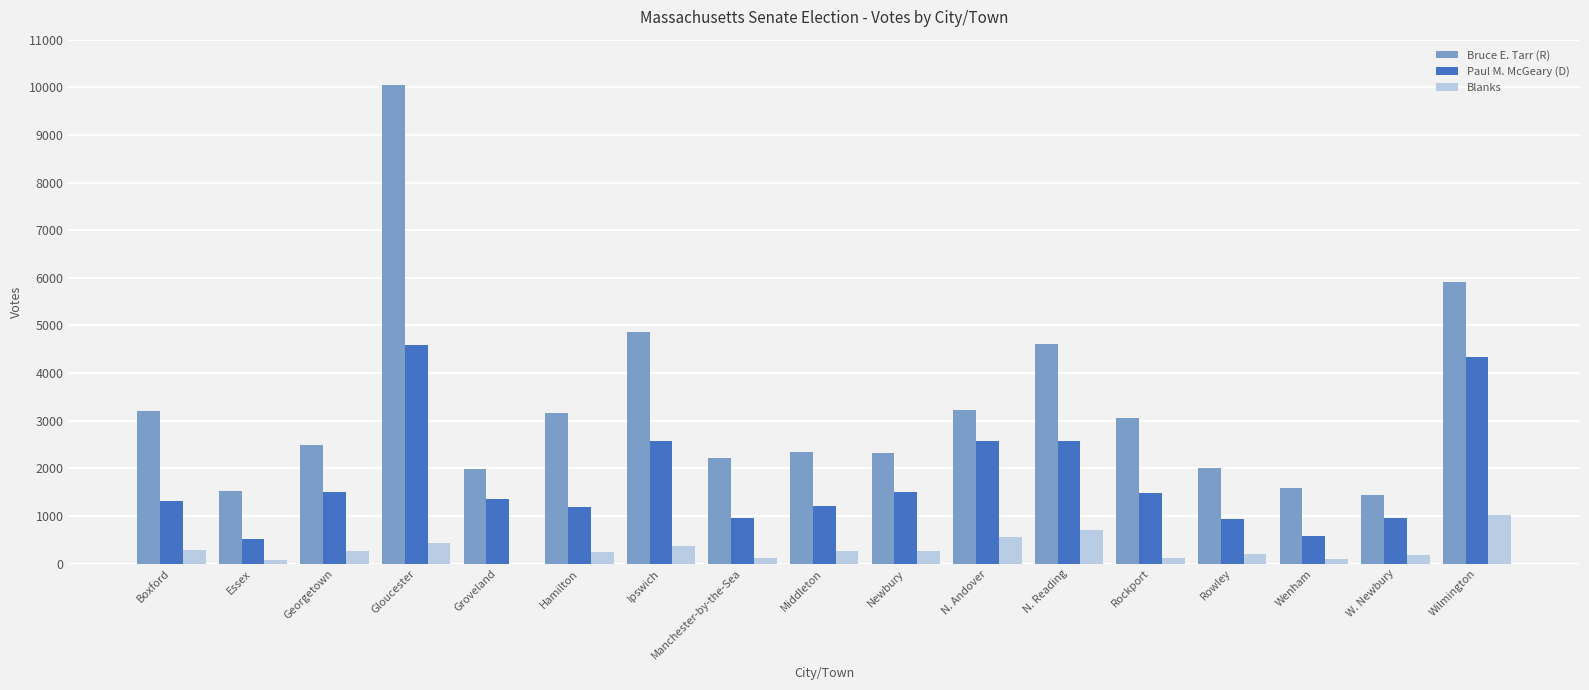

What is the sum of all Blanks values?

5229